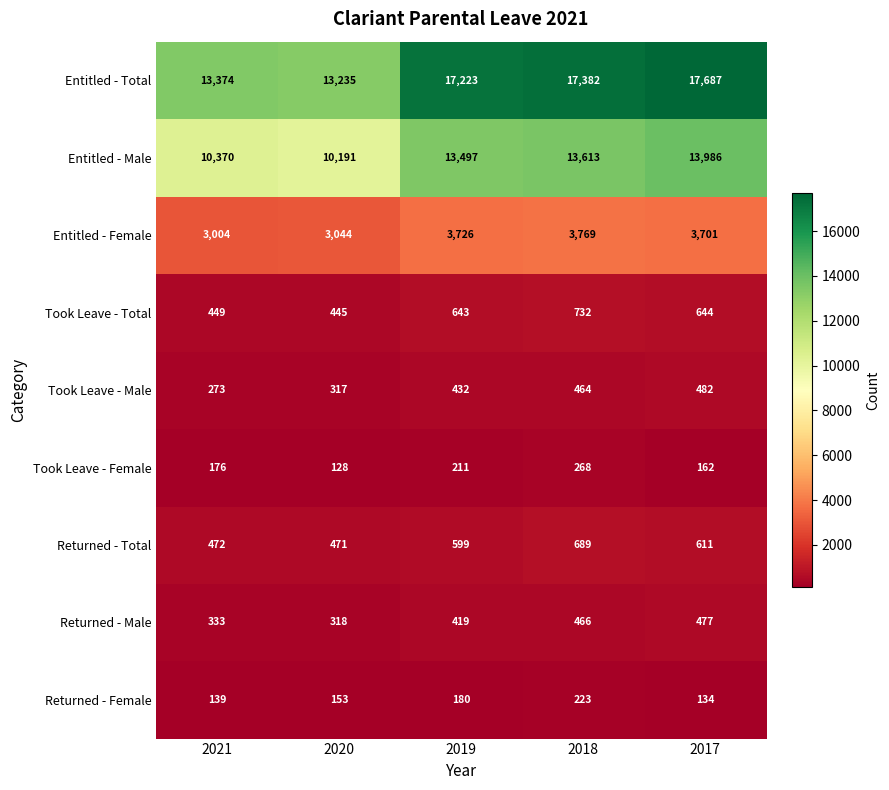

Rank the series by their maximum value, from lowest to highest.

Returned - Female, Took Leave - Female, Returned - Male, Took Leave - Male, Returned - Total, Took Leave - Total, Entitled - Female, Entitled - Male, Entitled - Total